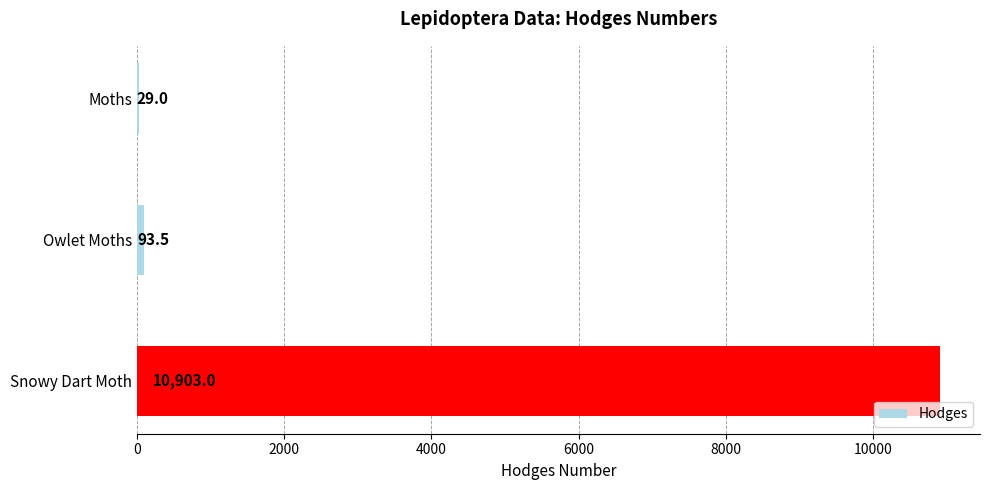

What is the greatest value displayed?

10903.0